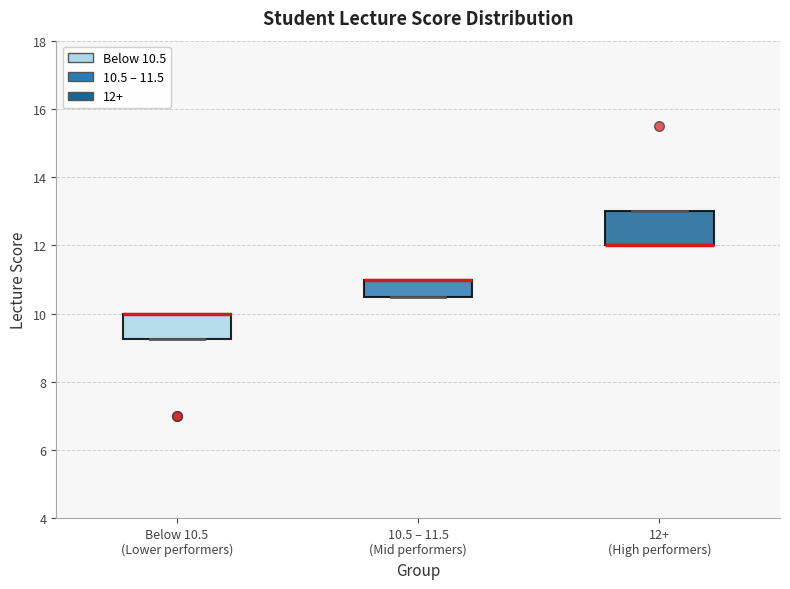

Comparing the boxes themselves (not the whiskers), which one is the tallest?

12+ (High performers)